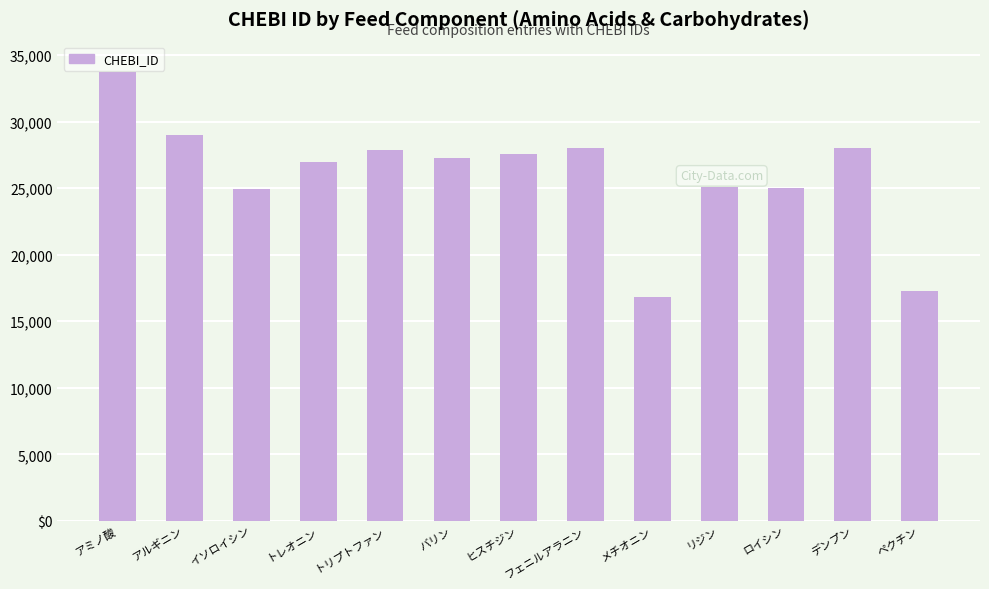

Which category has the highest value across all series?

アミノ酸